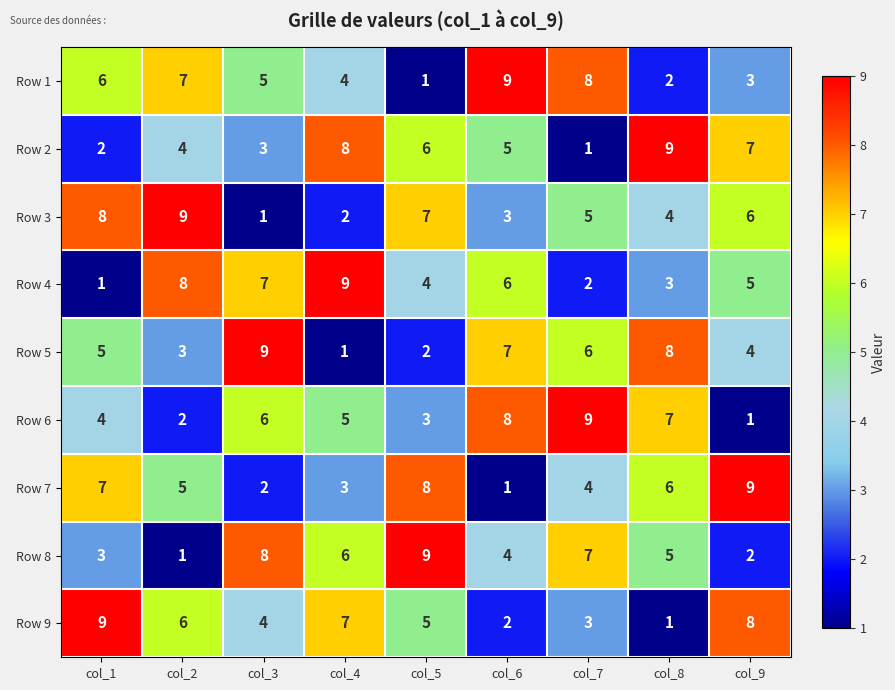

How many Row 7 values are between 3 and 7?

5